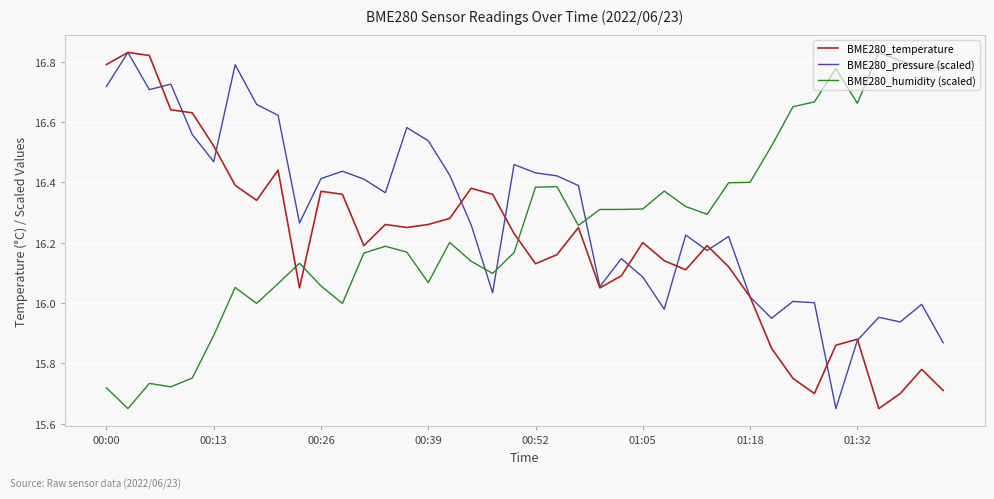

After their last crossing, which series has the higher values: BME280_pressure (scaled) or BME280_humidity (scaled)?

BME280_humidity (scaled)